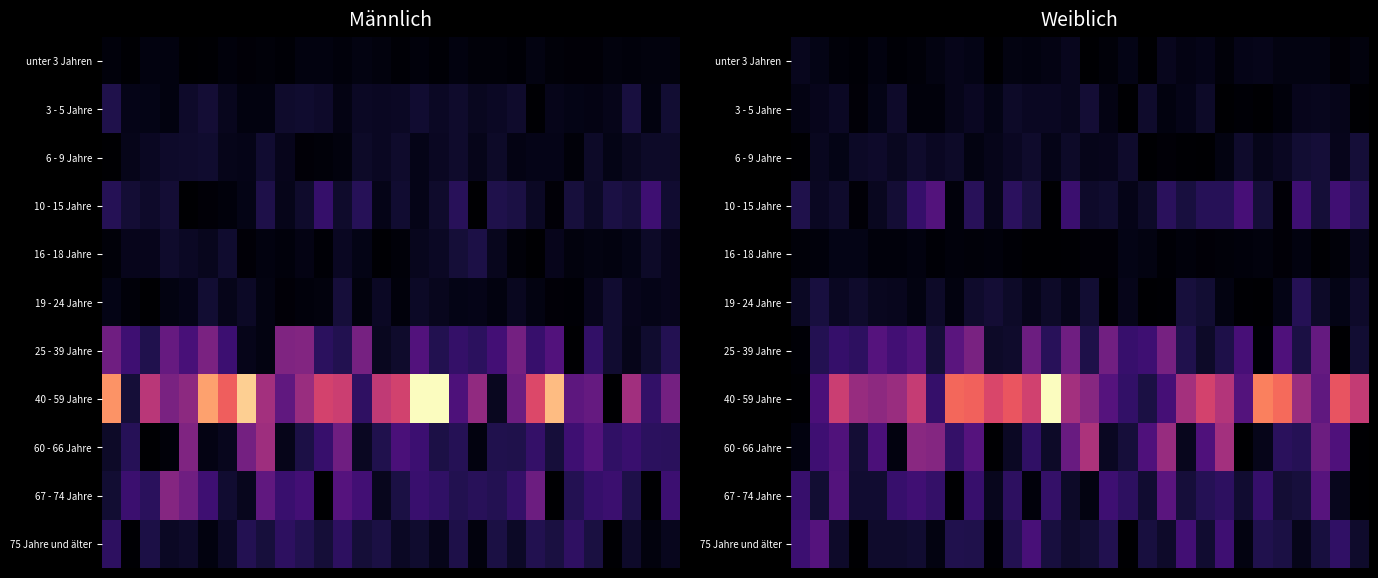

At how many categories does at least one series exceed 1?

30